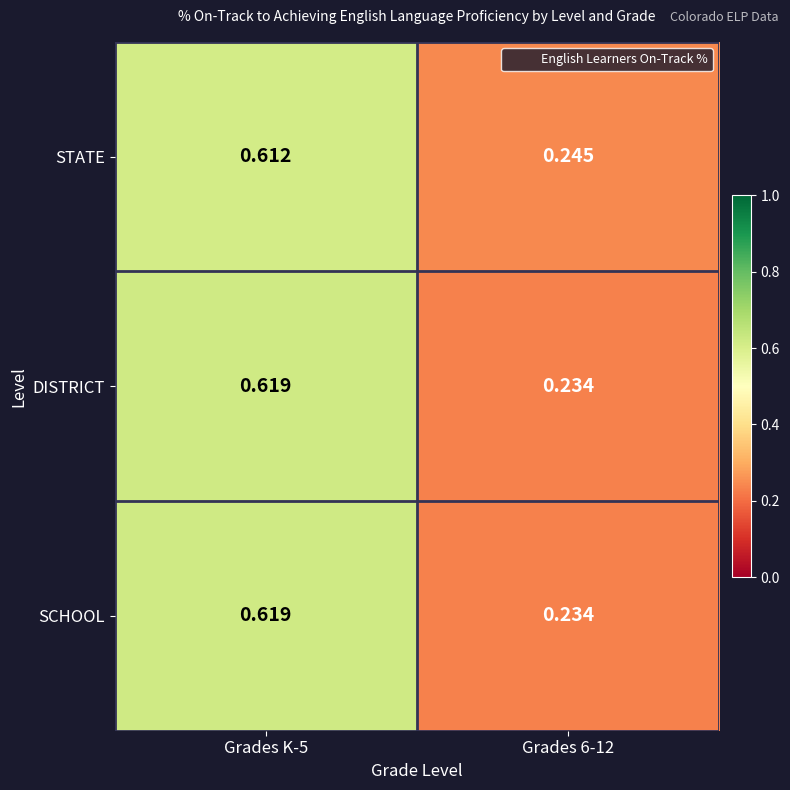

Which series has the largest total across all categories?

STATE